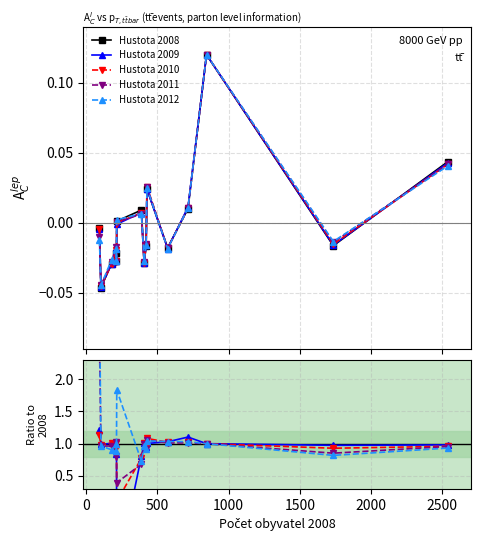

In Hustota 2012, how many points are higher than both neighbors (excluding endpoints)?

4